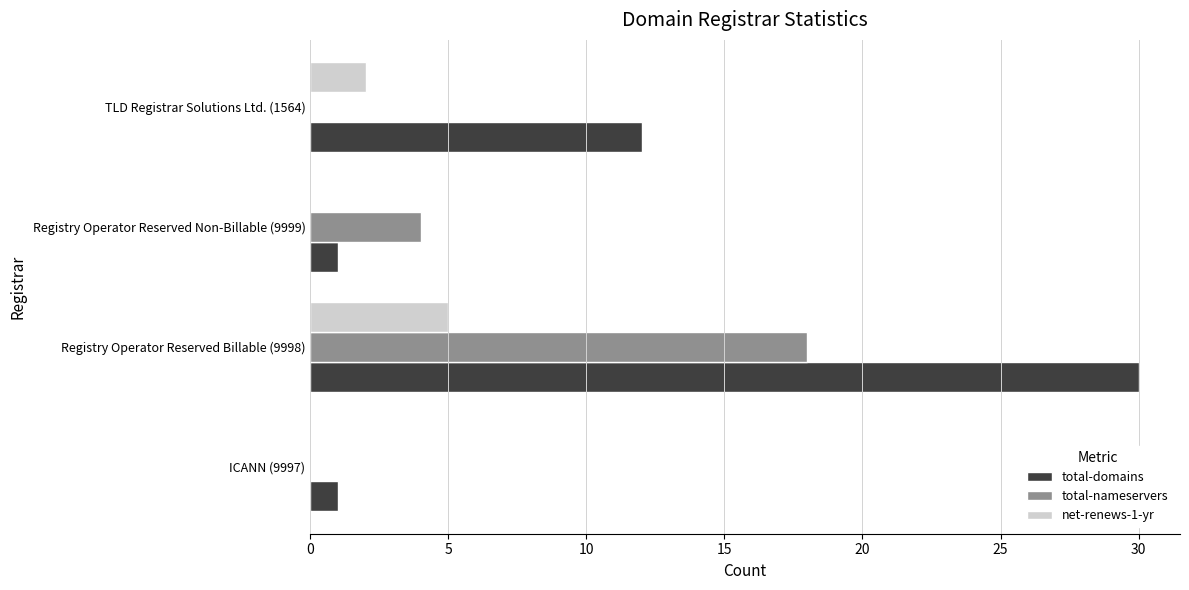

What is the sum of all total-domains values?

44